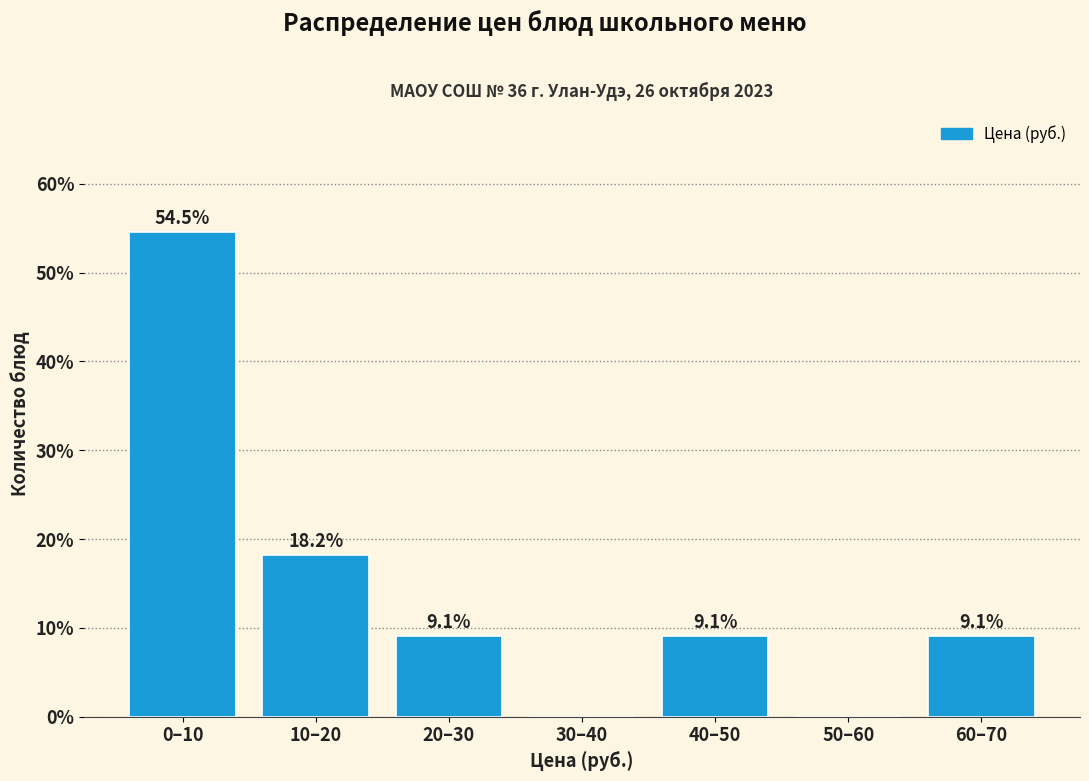

Reading right to left, transcribe all the data shown in this chart.

60–70=9.1	50–60=0.0	40–50=9.1	30–40=0.0	20–30=9.1	10–20=18.2	0–10=54.5